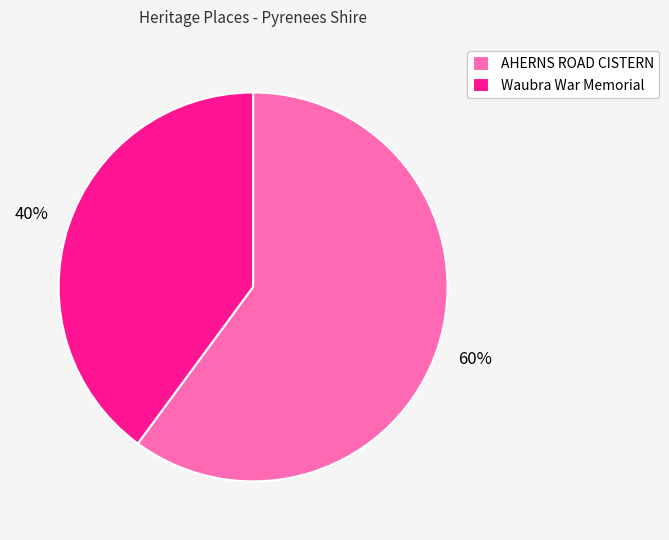

Is it true that Waubra War Memorial is 40% of the pie?

True